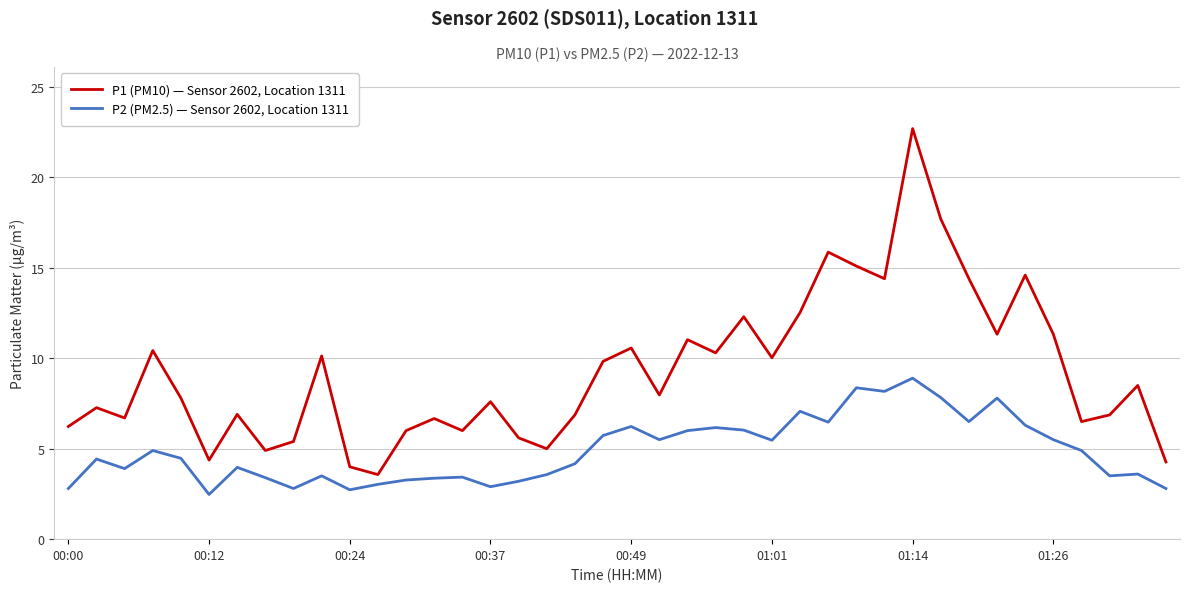

What are all the series names shown in the legend?

P1 (PM10) — Sensor 2602, Location 1311, P2 (PM2.5) — Sensor 2602, Location 1311